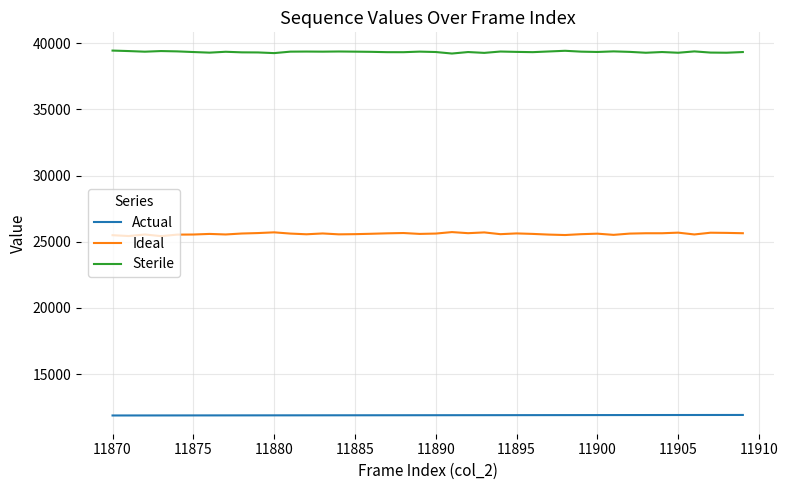

What is the difference between the maximum and second lowest values in the Ideal series?

298